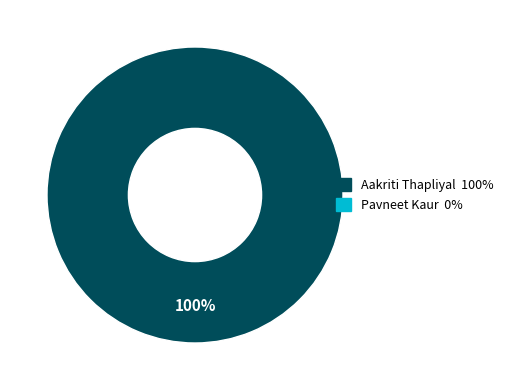

Count the number of slices in the pie.

1